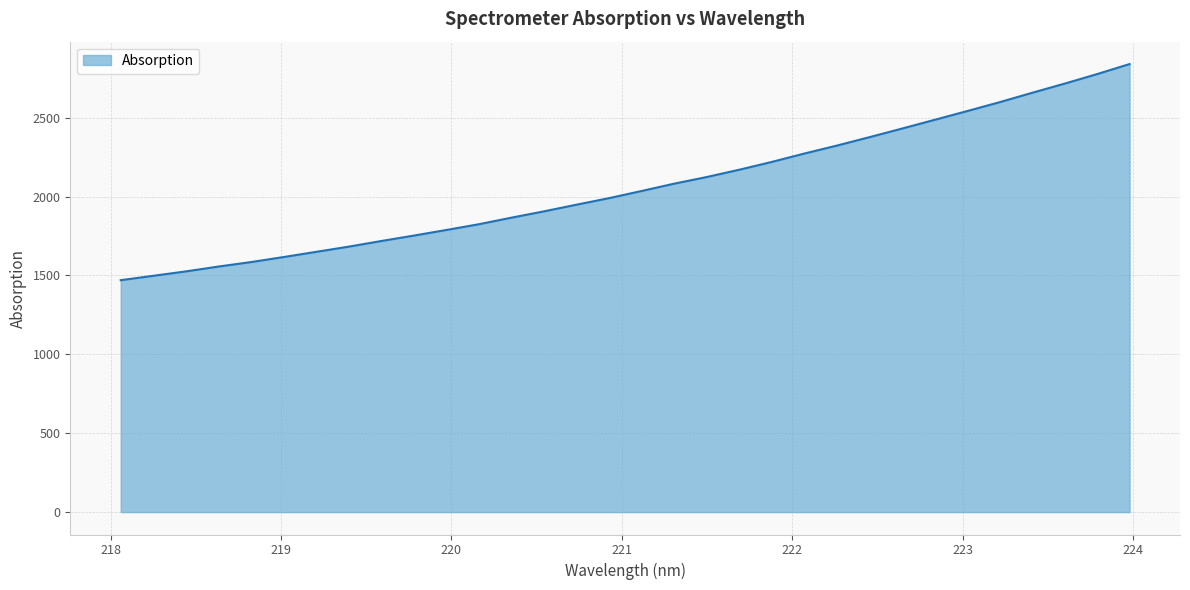

What is the difference between the maximum and minimum values?

1370.1